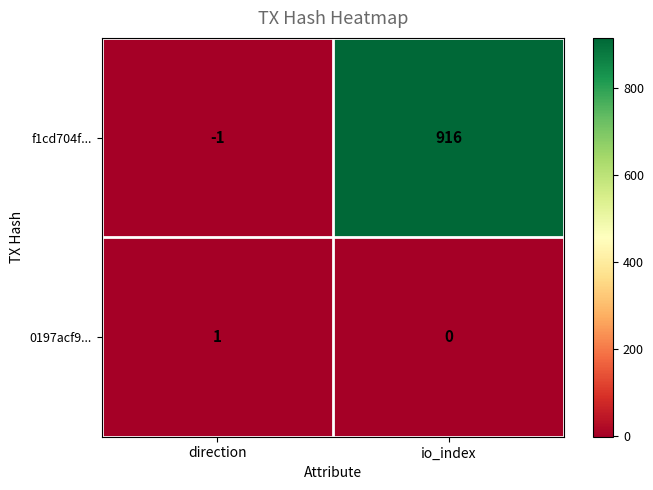

How many values in f1cd704f... are above zero?

1